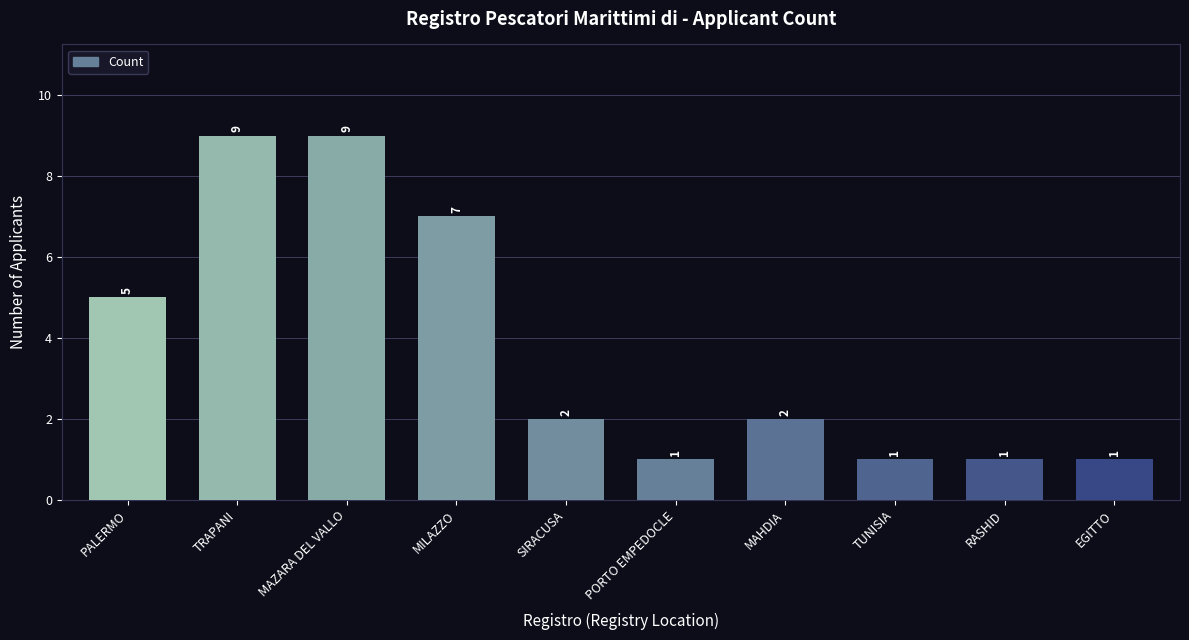

What is the maximum value shown in the chart?

9